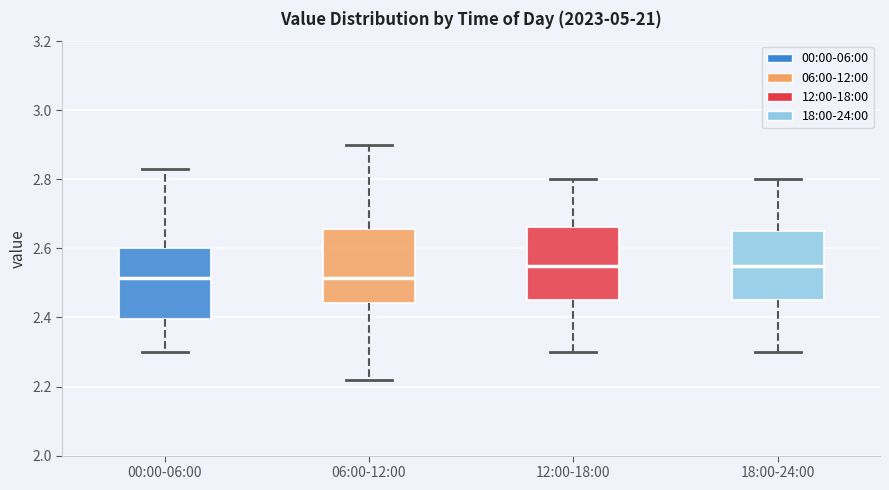

Reading left to right, transcribe this box plot: for each box, give where its median line is, the range the box spans, and where its two whiskers end, as read against the y-axis. The values are not printed on the chart, so give them approximately, as read against the axis.

00:00-06:00: median 2.52, box 2.40 to 2.60, whiskers 2.30 to 2.84
06:00-12:00: median 2.52, box 2.44 to 2.66, whiskers 2.22 to 2.90
12:00-18:00: median 2.56, box 2.46 to 2.66, whiskers 2.30 to 2.80
18:00-24:00: median 2.56, box 2.46 to 2.66, whiskers 2.30 to 2.80